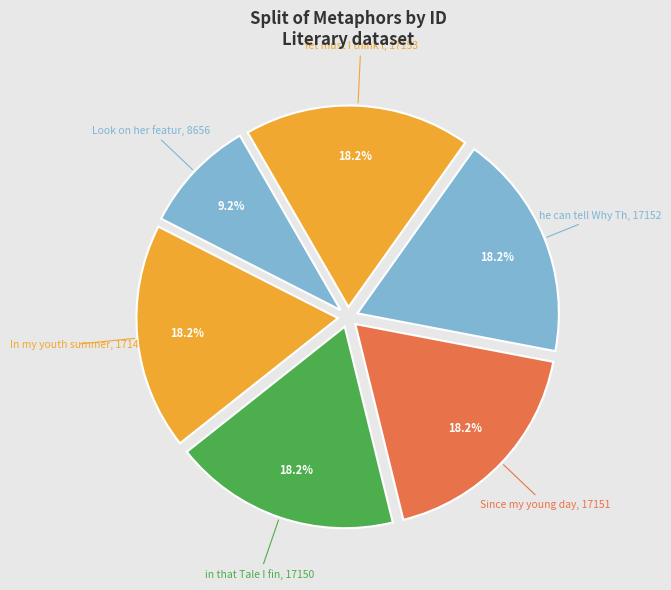

Is there any slice that represents more than half of the pie?

No